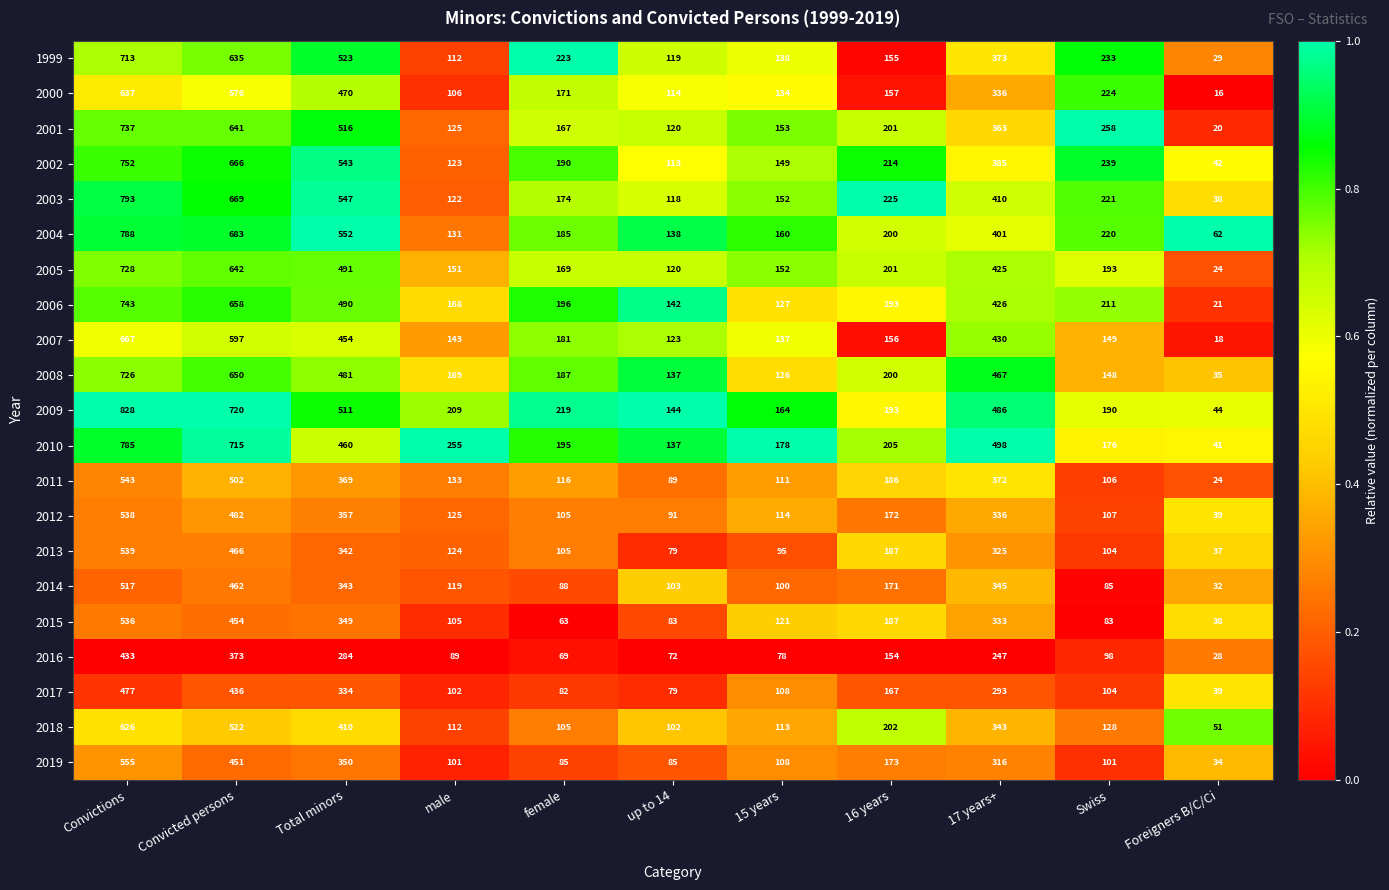

Which series has the largest range (max minus min)?

2009